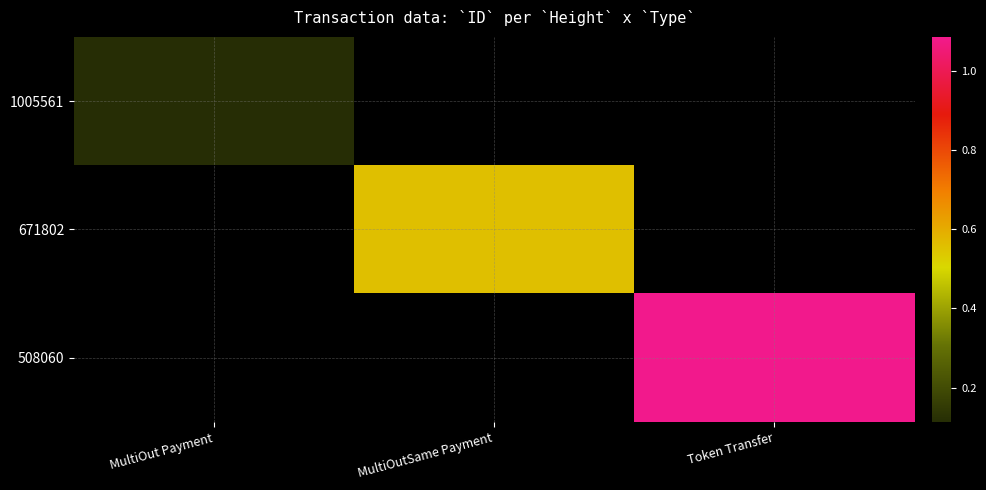

What is the total value across all series at MultiOut Payment?

1132226750714892928